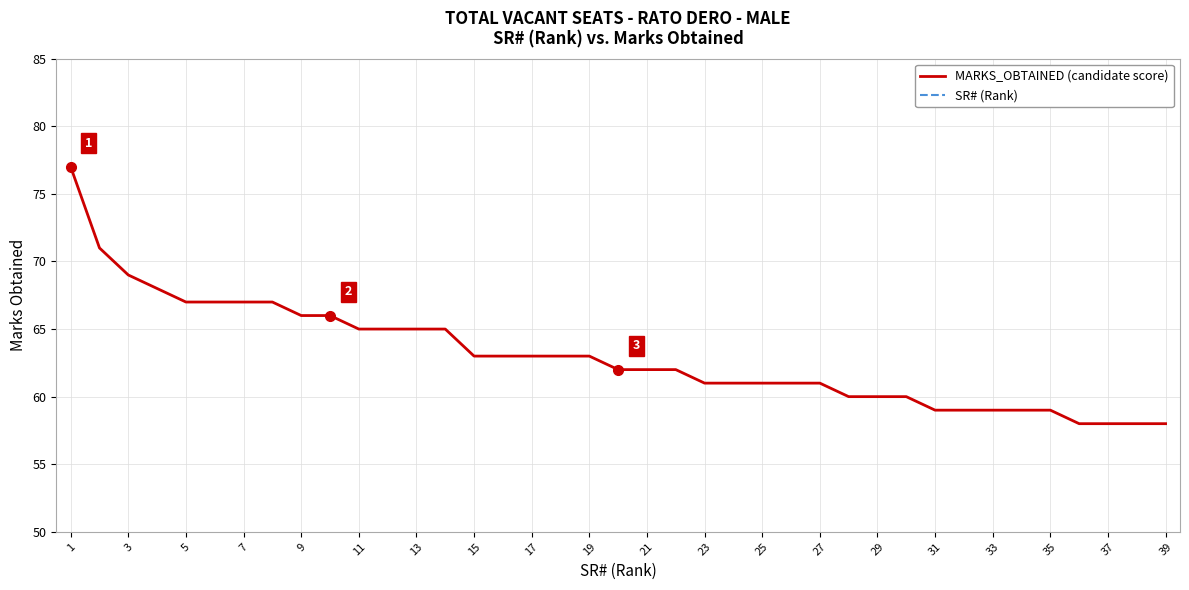

Does the chart display data point markers on the line(s)?

No